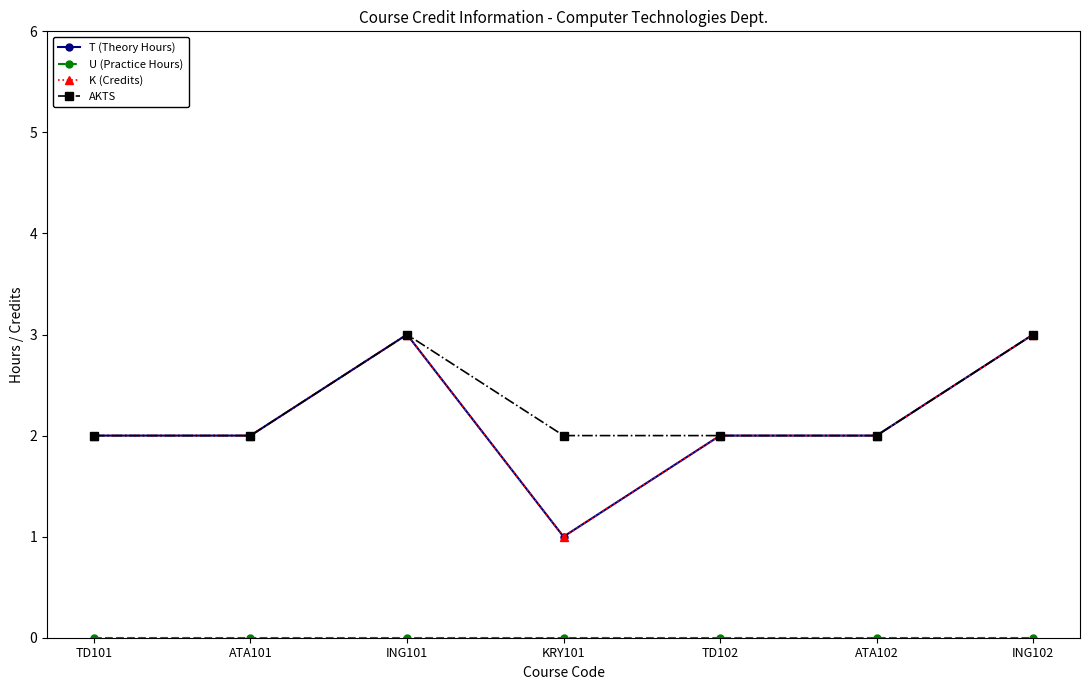

True or false: T (Theory Hours) and AKTS intersect in this chart.

False